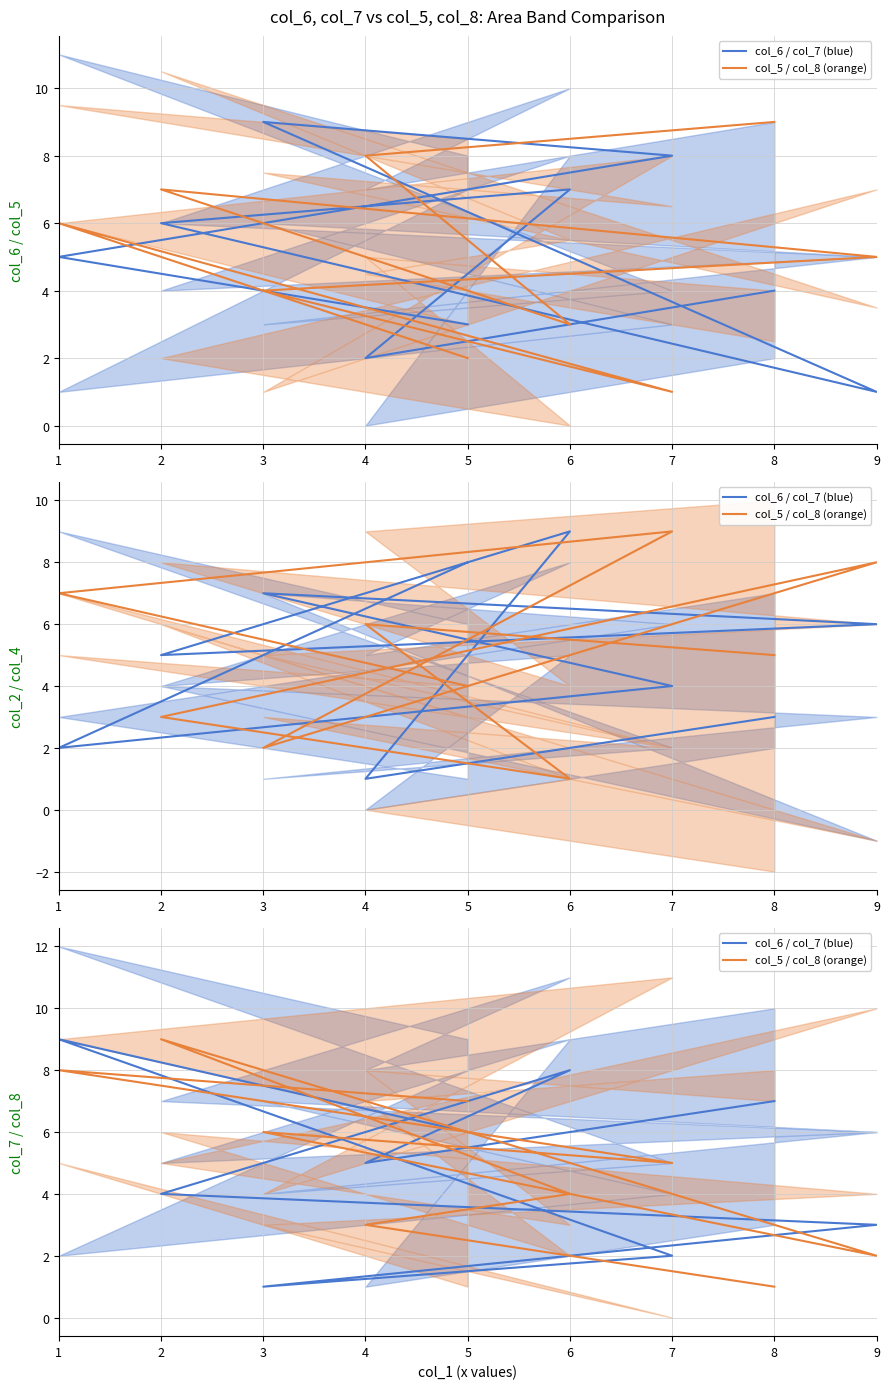

The col_6 / col_7 (blue) series shows 2 at 8. True or false?

False